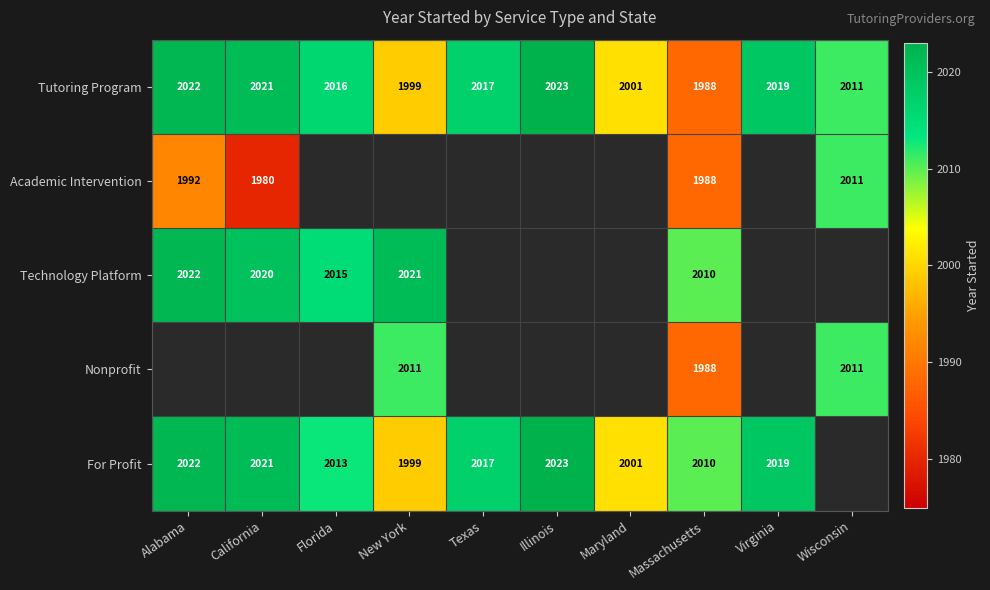

What is the minimum value shown in the chart?

1980.0